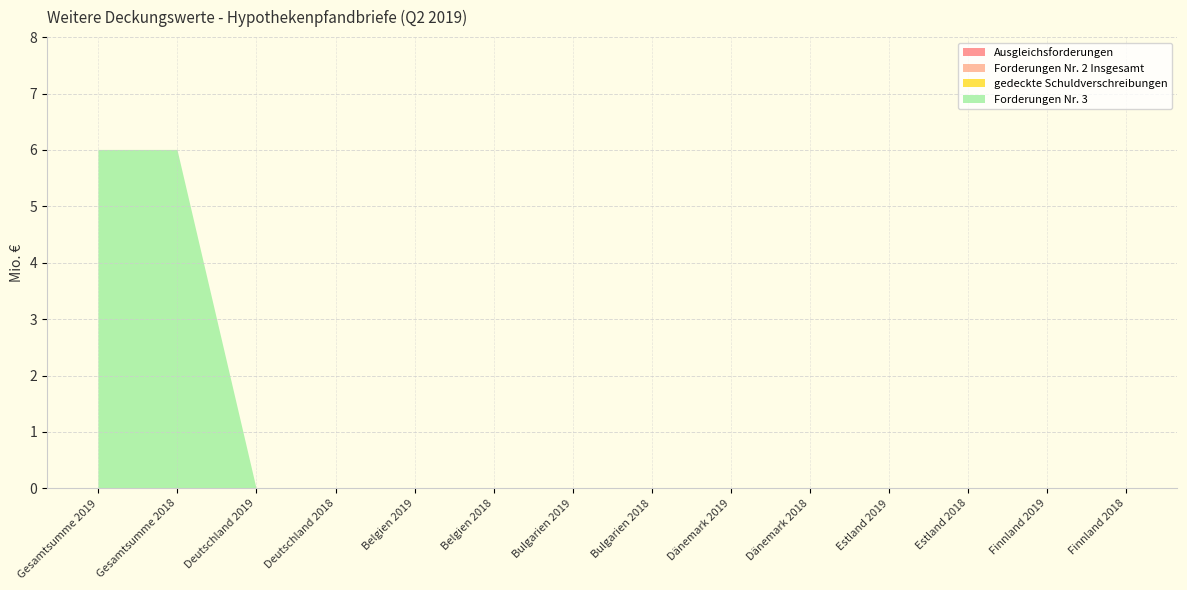

Reading left to right, transcribe all the data shown in this chart.

Ausgleichsforderungen: Gesamtsumme 2019=0	Gesamtsumme 2018=0	Deutschland 2019=0	Deutschland 2018=0	Belgien 2019=0	Belgien 2018=0	Bulgarien 2019=0	Bulgarien 2018=0	Dänemark 2019=0	Dänemark 2018=0	Estland 2019=0	Estland 2018=0	Finnland 2019=0	Finnland 2018=0
Forderungen Nr. 2 Insgesamt: Gesamtsumme 2019=0	Gesamtsumme 2018=0	Deutschland 2019=0	Deutschland 2018=0	Belgien 2019=0	Belgien 2018=0	Bulgarien 2019=0	Bulgarien 2018=0	Dänemark 2019=0	Dänemark 2018=0	Estland 2019=0	Estland 2018=0	Finnland 2019=0	Finnland 2018=0
gedeckte Schuldverschreibungen: Gesamtsumme 2019=0	Gesamtsumme 2018=0	Deutschland 2019=0	Deutschland 2018=0	Belgien 2019=0	Belgien 2018=0	Bulgarien 2019=0	Bulgarien 2018=0	Dänemark 2019=0	Dänemark 2018=0	Estland 2019=0	Estland 2018=0	Finnland 2019=0	Finnland 2018=0
Forderungen Nr. 3: Gesamtsumme 2019=6	Gesamtsumme 2018=6	Deutschland 2019=0	Deutschland 2018=0	Belgien 2019=0	Belgien 2018=0	Bulgarien 2019=0	Bulgarien 2018=0	Dänemark 2019=0	Dänemark 2018=0	Estland 2019=0	Estland 2018=0	Finnland 2019=0	Finnland 2018=0